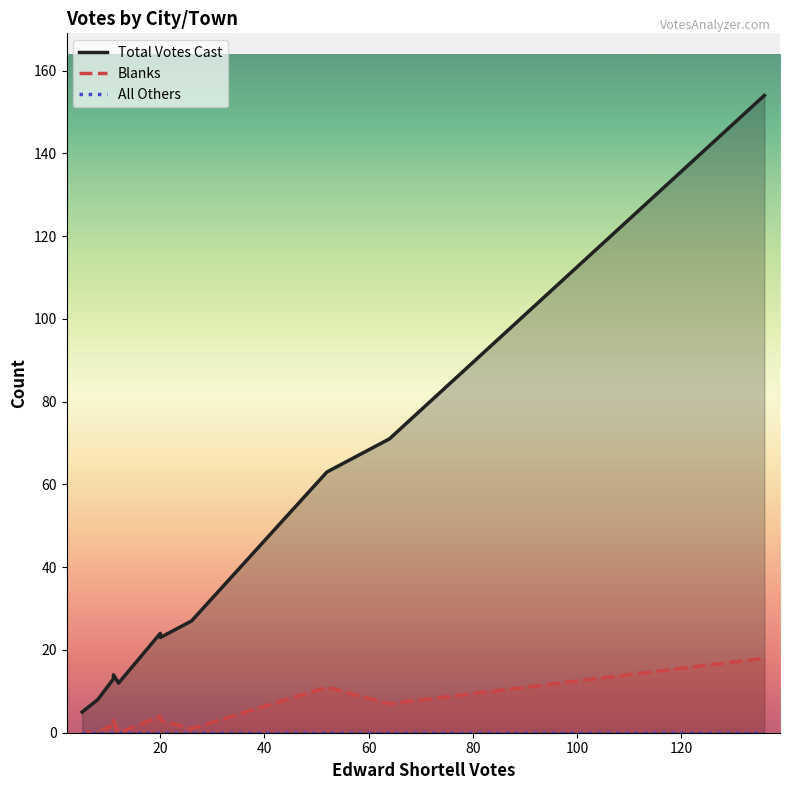

At how many categories does at least one series exceed 124?

1